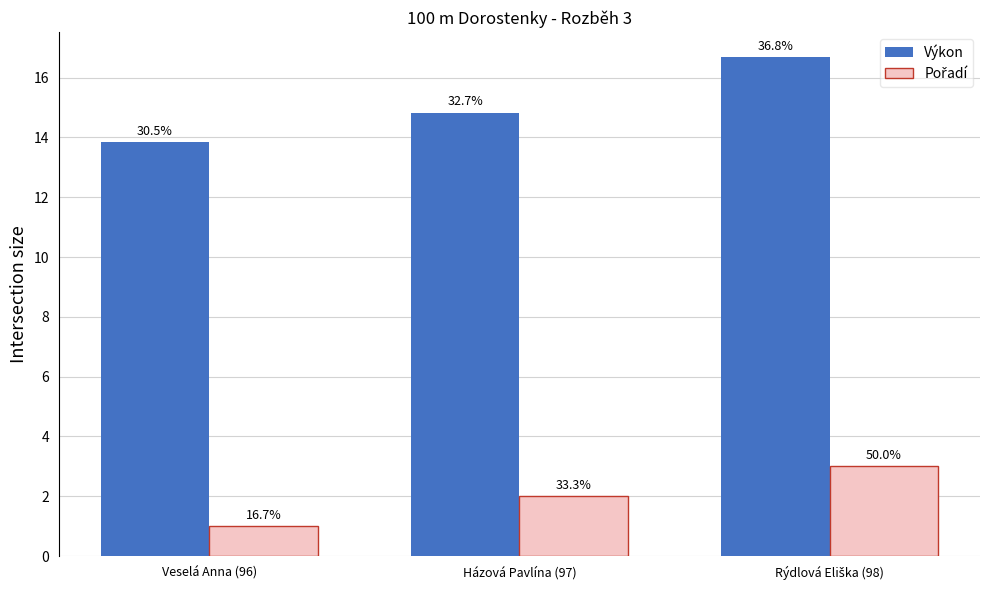

Does the chart contain any negative values?

No